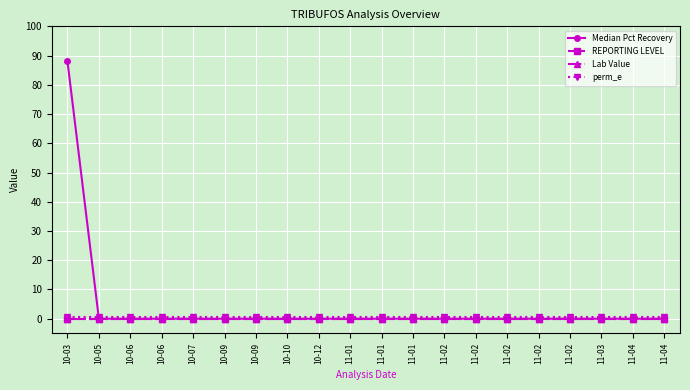

Reading left to right, what are all the values shown in this chart?

Median Pct Recovery: 10-03=88.0	10-05=0.0	10-06=0.0	10-06=0.0	10-07=0.0	10-09=0.0	10-09=0.0	10-10=0.0	10-12=0.0	11-01=0.0	11-01=0.0	11-01=0.0	11-02=0.0	11-02=0.0	11-02=0.0	11-02=0.0	11-02=0.0	11-03=0.0	11-04=0.0	11-04=0.0
REPORTING LEVEL: 10-03=0.0	10-05=0.0	10-06=0.0	10-06=0.0	10-07=0.0	10-09=0.0	10-09=0.0	10-10=0.0	10-12=0.0	11-01=0.0	11-01=0.0	11-01=0.0	11-02=0.0	11-02=0.0	11-02=0.0	11-02=0.0	11-02=0.0	11-03=0.0	11-04=0.0	11-04=0.0
Lab Value: 10-03=0.0	10-05=0.0	10-06=0.0	10-06=0.0	10-07=0.0	10-09=0.0	10-09=0.0	10-10=0.0	10-12=0.0	11-01=0.0	11-01=0.0	11-01=0.0	11-02=0.0	11-02=0.0	11-02=0.0	11-02=0.0	11-02=0.0	11-03=0.0	11-04=0.0	11-04=0.0
perm_e: 10-03=0.6	10-05=0.6	10-06=0.6	10-06=0.6	10-07=0.6	10-09=0.6	10-09=0.6	10-10=0.6	10-12=0.6	11-01=0.6	11-01=0.6	11-01=0.6	11-02=0.6	11-02=0.6	11-02=0.6	11-02=0.6	11-02=0.6	11-03=0.6	11-04=0.6	11-04=0.6